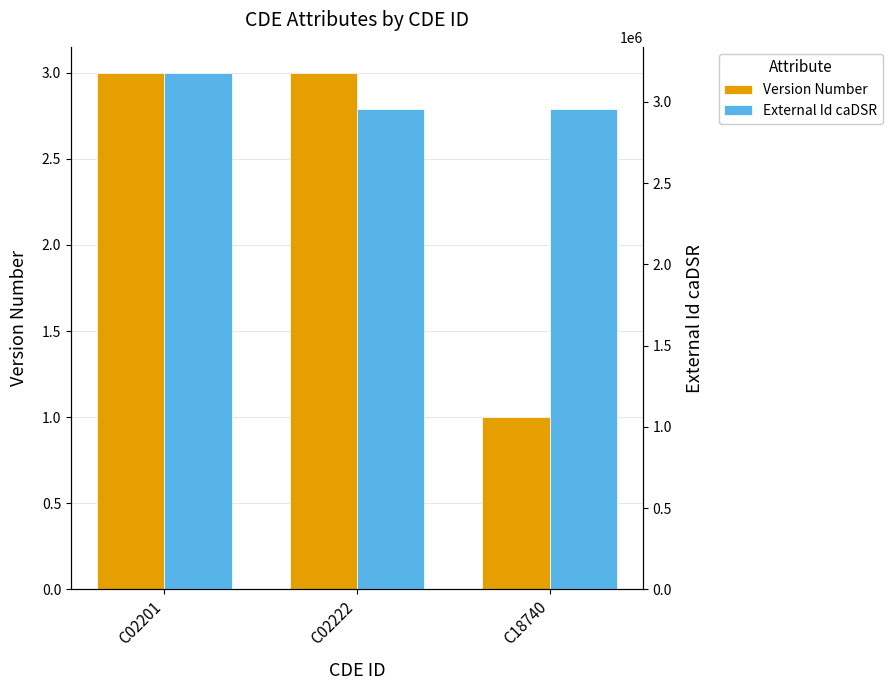

What is the total value across all series at C02201?

3180303